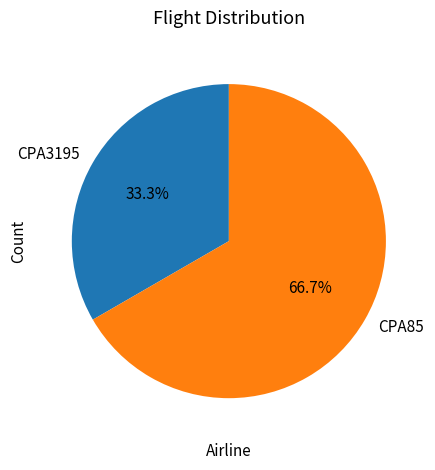

To the nearest percent, what is the average slice percentage?

50%